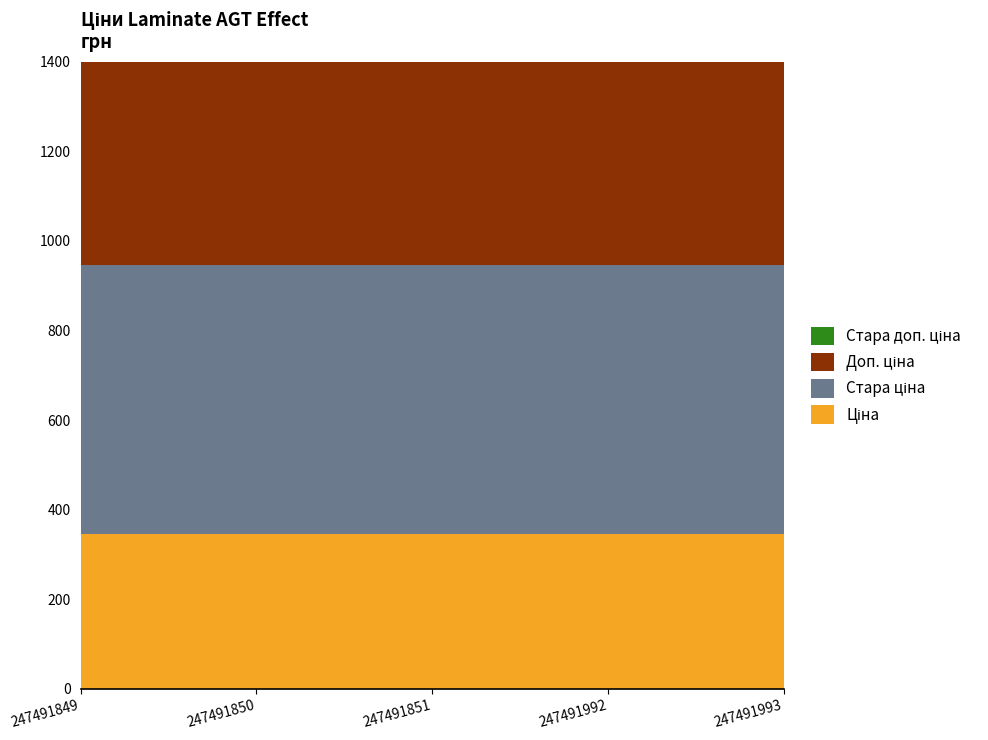

Reading left to right, extract all data points from this chart.

Ціна: 247491849=345.6	247491850=345.6	247491851=345.6	247491992=345.6	247491993=345.6
Стара ціна: 247491849=599.9	247491850=599.9	247491851=599.9	247491992=599.9	247491993=599.9
Доп. ціна: 247491849=634.0	247491850=634.0	247491851=634.0	247491992=634.0	247491993=634.0
Стара доп. ціна: 247491849=1100.0	247491850=1100.0	247491851=1100.0	247491992=1100.0	247491993=1100.0